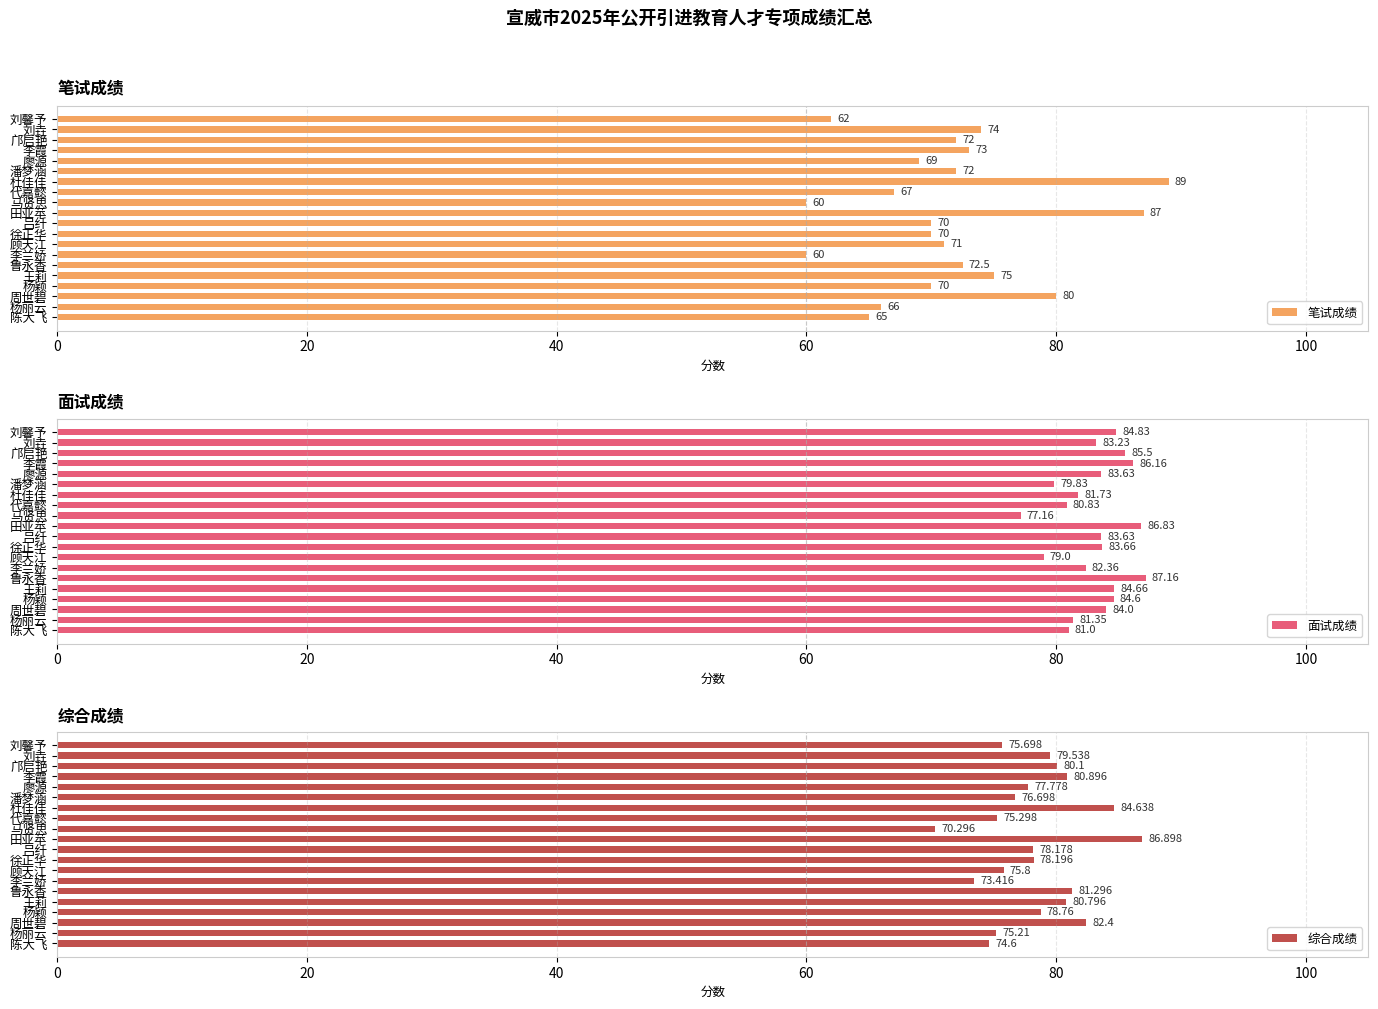

How many values in the 面试成绩 series exceed 83?

12